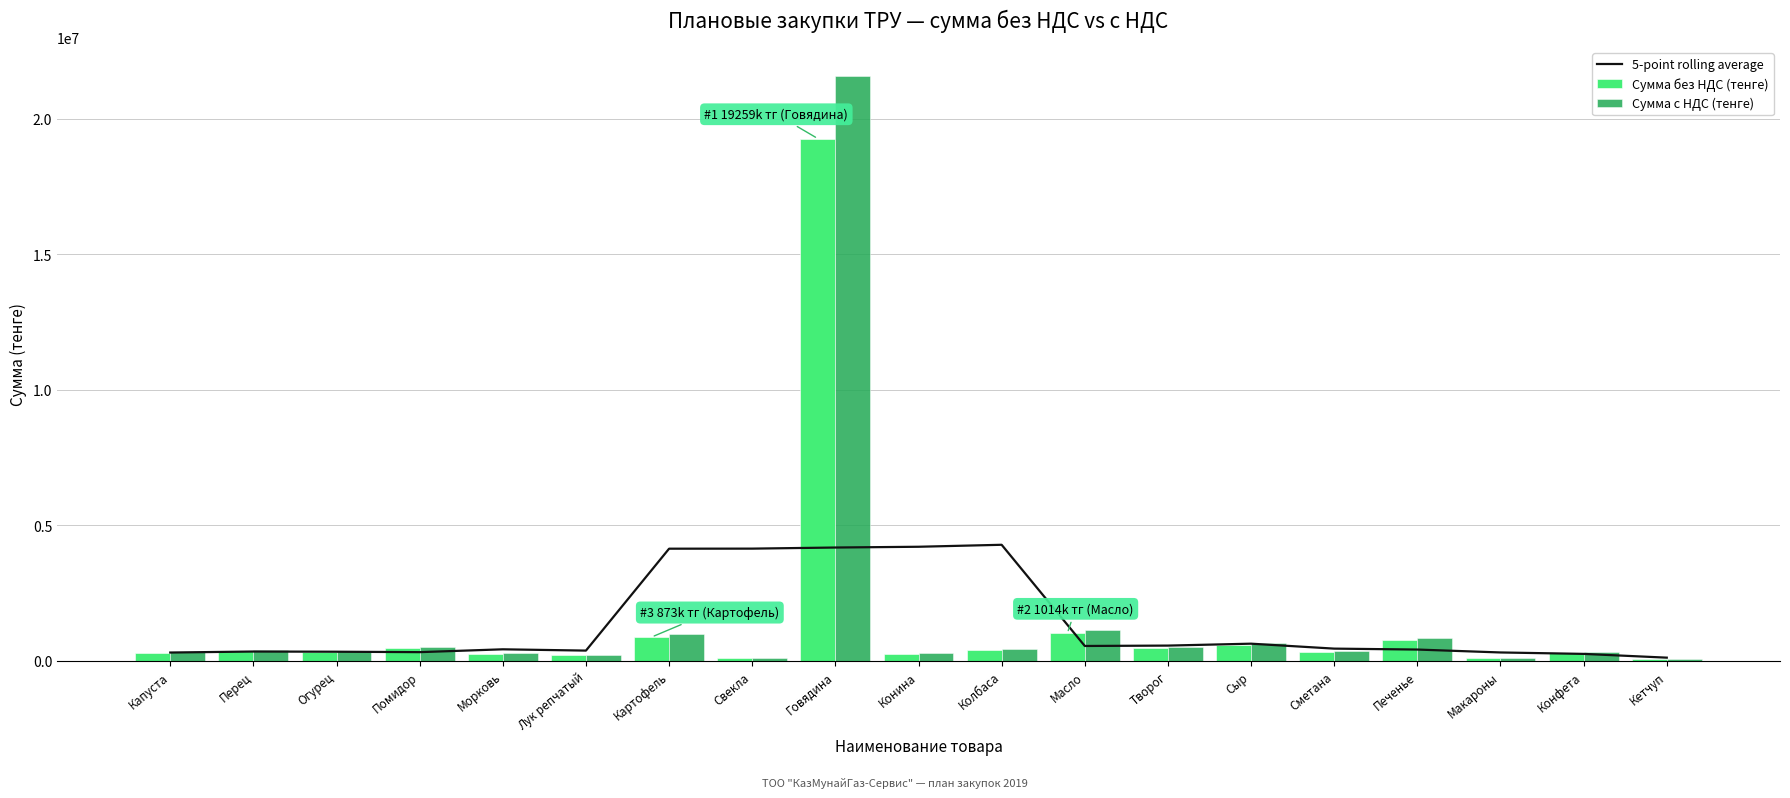

What is the value of the Сумма без НДС (тенге) bar at the 19th from the left?

58734.0